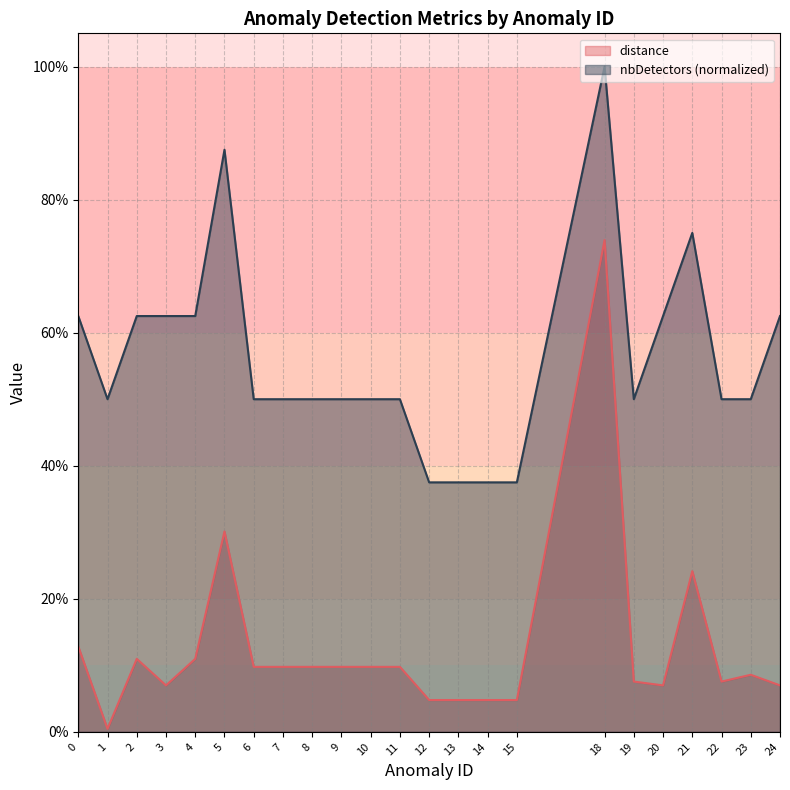

Between 1 and 12, which series saw the biggest shift?

nbDetectors (normalized)